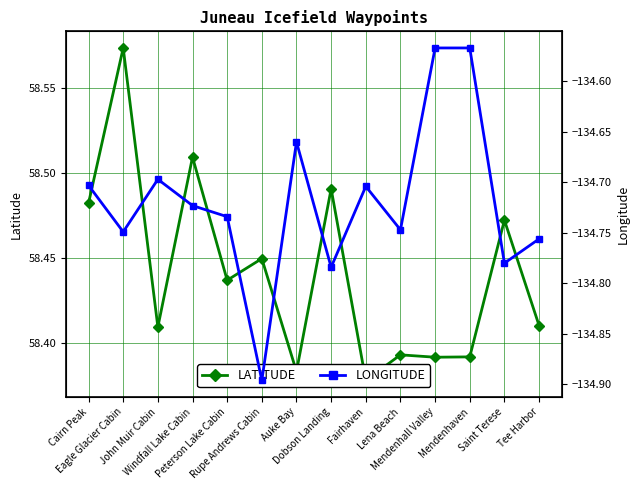

What is the average value of the LATITUDE series?

58.4